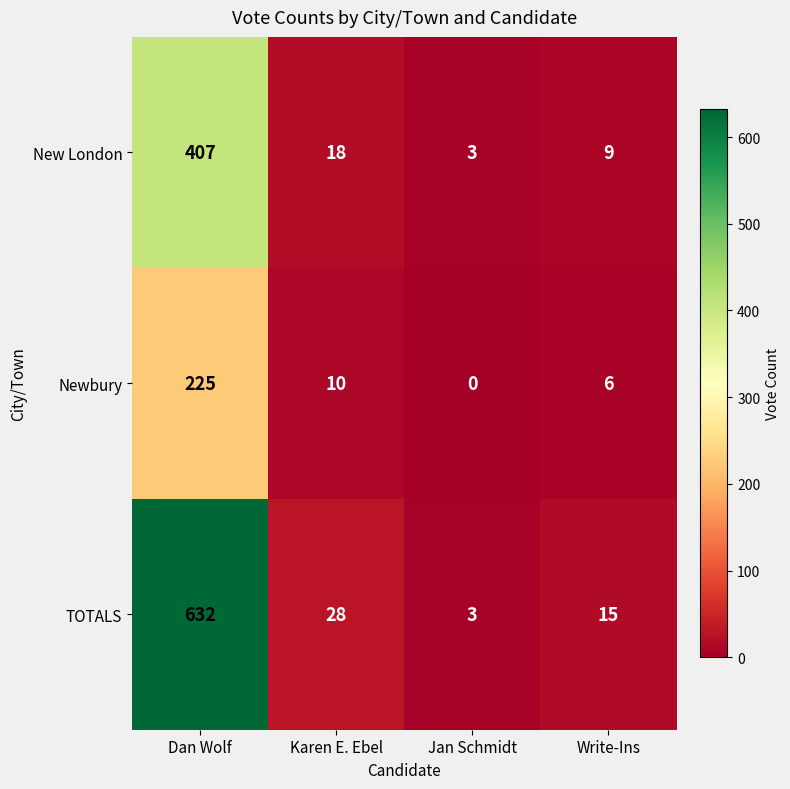

Reading left to right, transcribe all the data shown in this chart.

New London: 407	18	3	9
Newbury: 225	10	0	6
TOTALS: 632	28	3	15